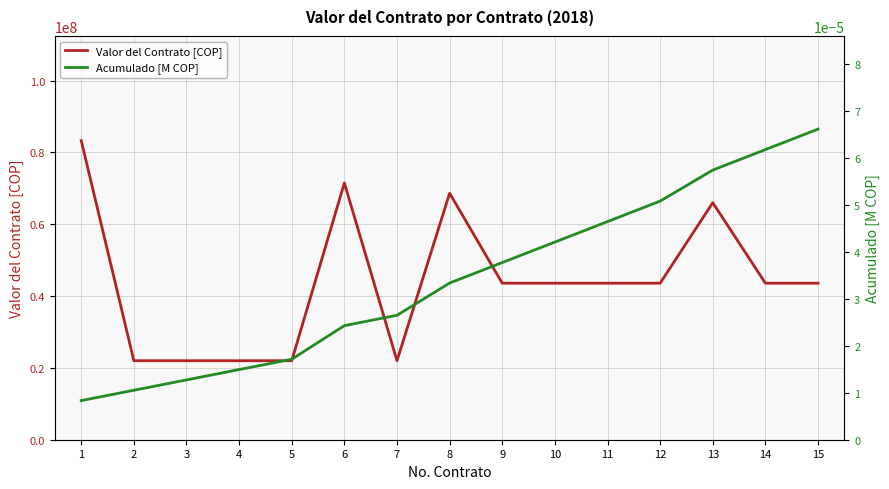

Rank the series by their maximum value, from lowest to highest.

Acumulado [M COP], Valor del Contrato [COP]